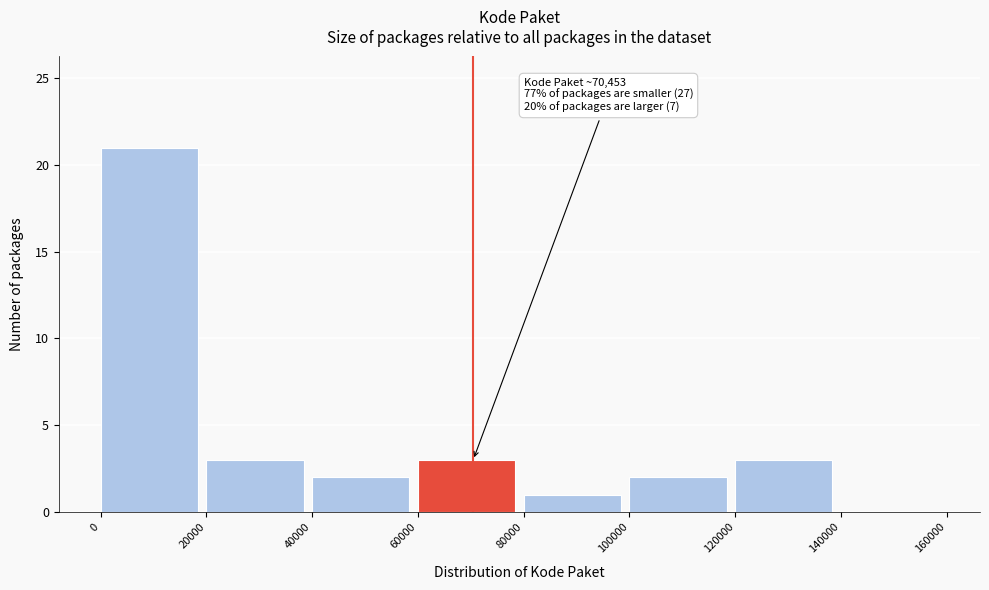

Which range on the x-axis has the tallest bar?

0 to 20000